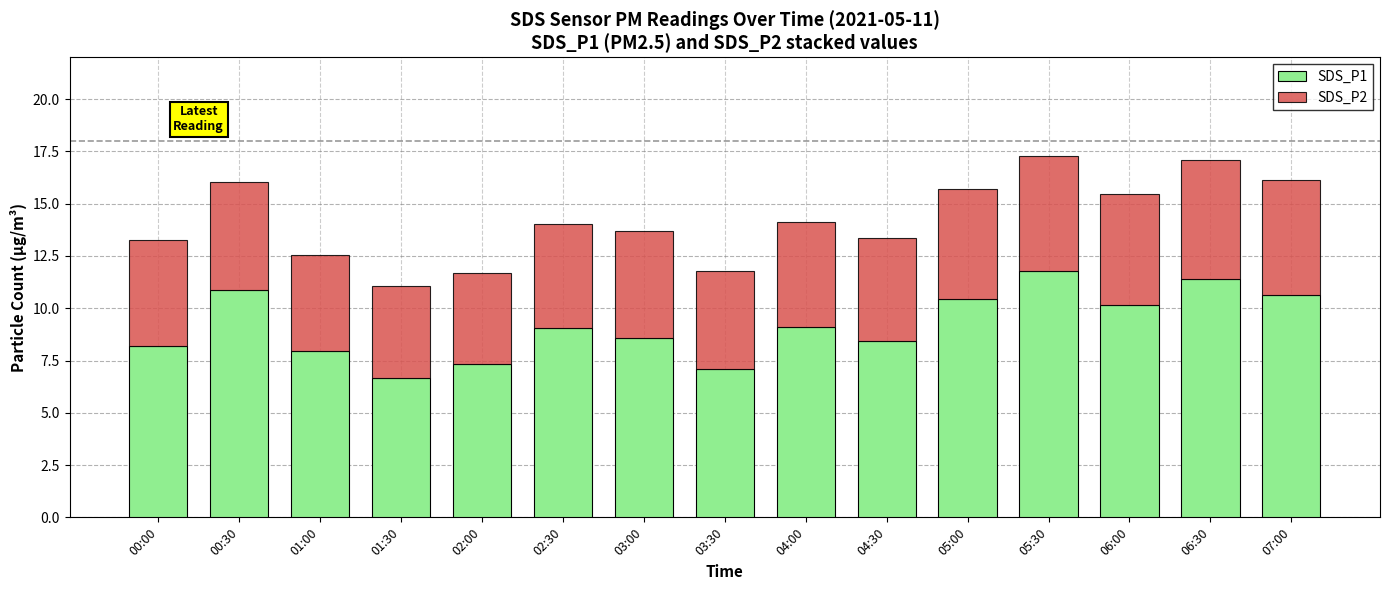

What is the difference between the SDS_P1 values at 05:30 and 07:00?

1.2